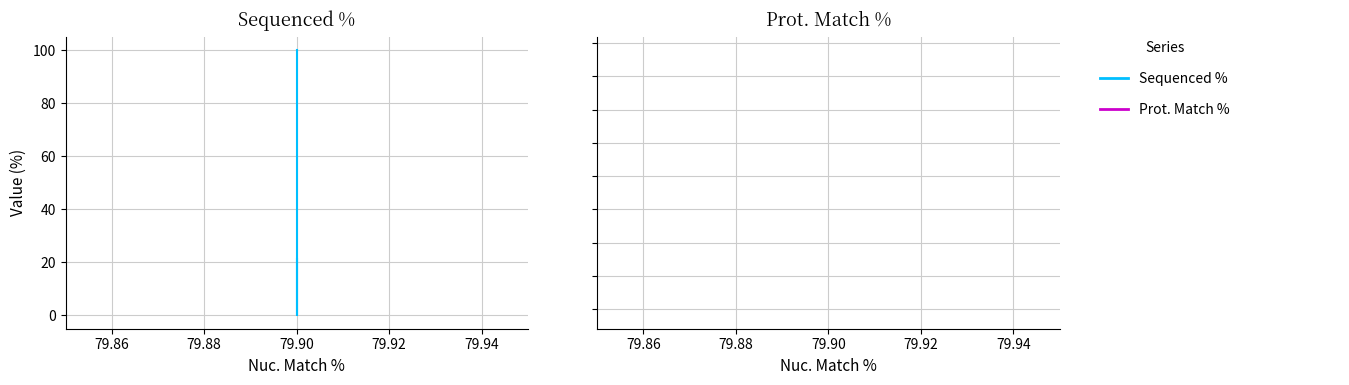

What is the sum of all Sequenced % values?

121.3